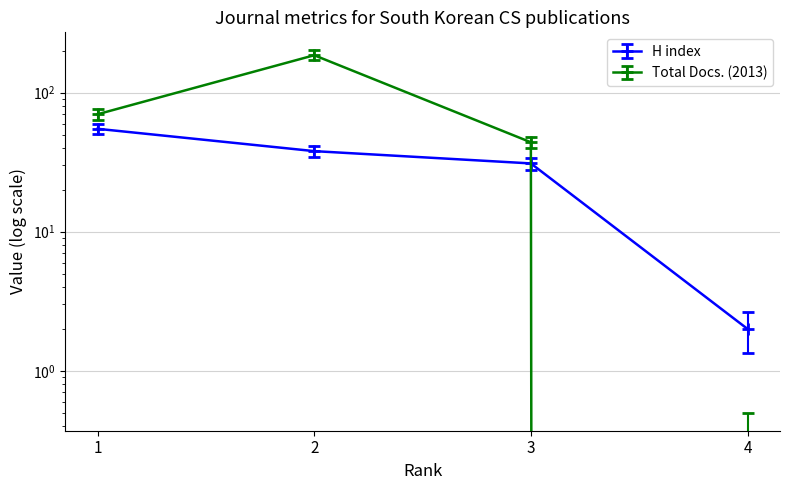

How many intersections are there between Total Docs. (2013) and H index?

1